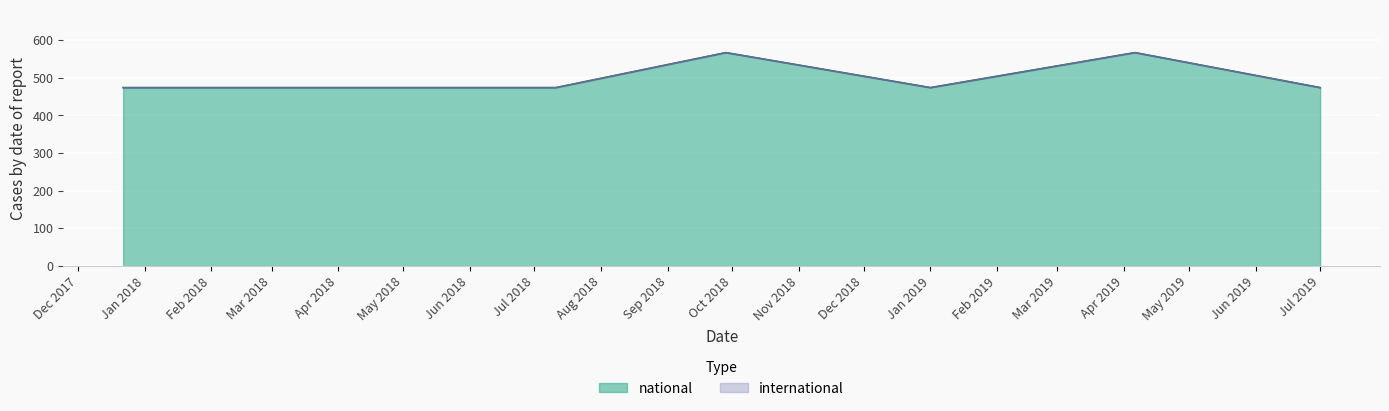

What is the label of the 7th point from the right?

2017-12-22